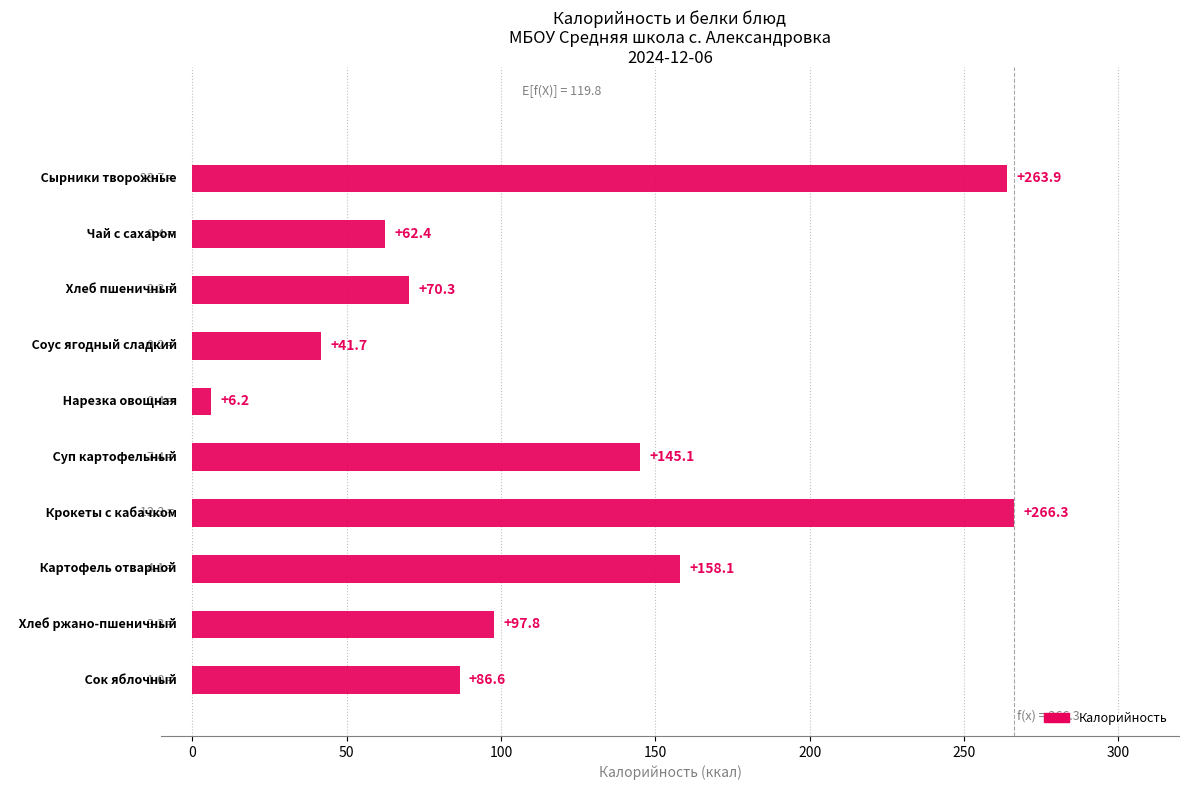

What is the value of the 10th bar from the top?

86.6